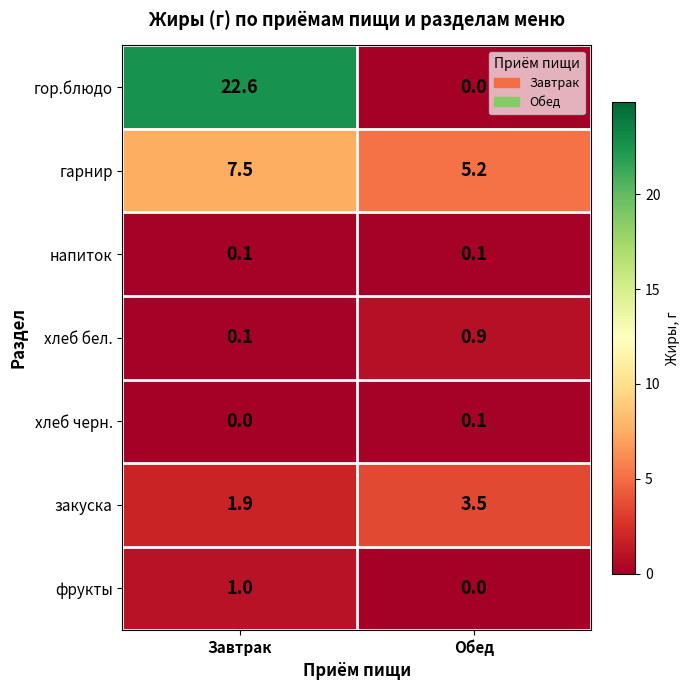

How many values in the фрукты series are below 1?

1